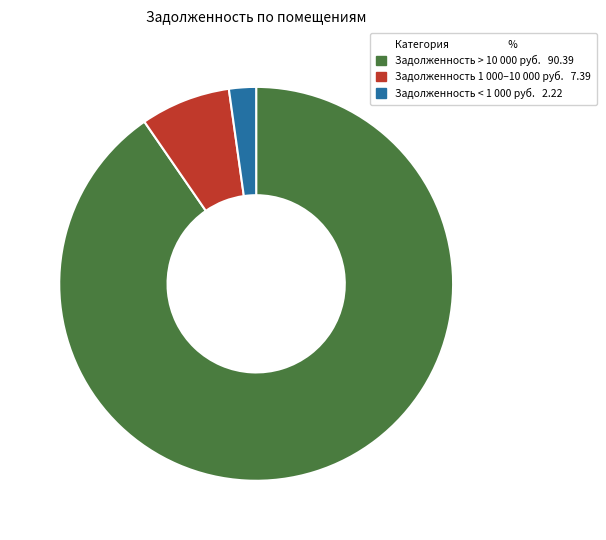

Is there a majority slice in this chart?

Yes